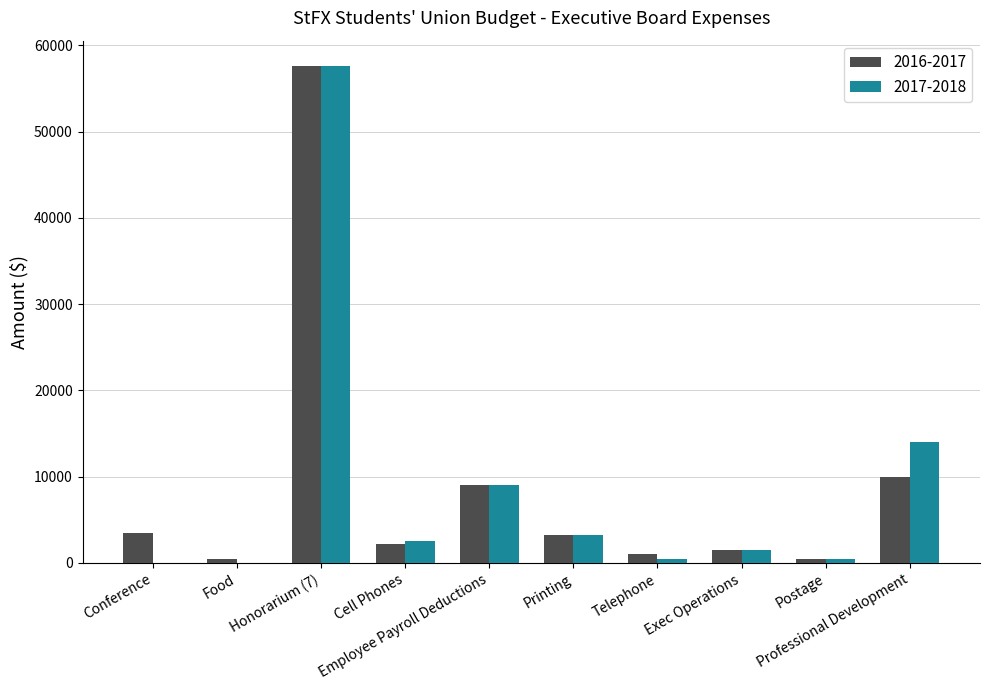

Is it true that 2017-2018 equals 57650 at Honorarium (7)?

True